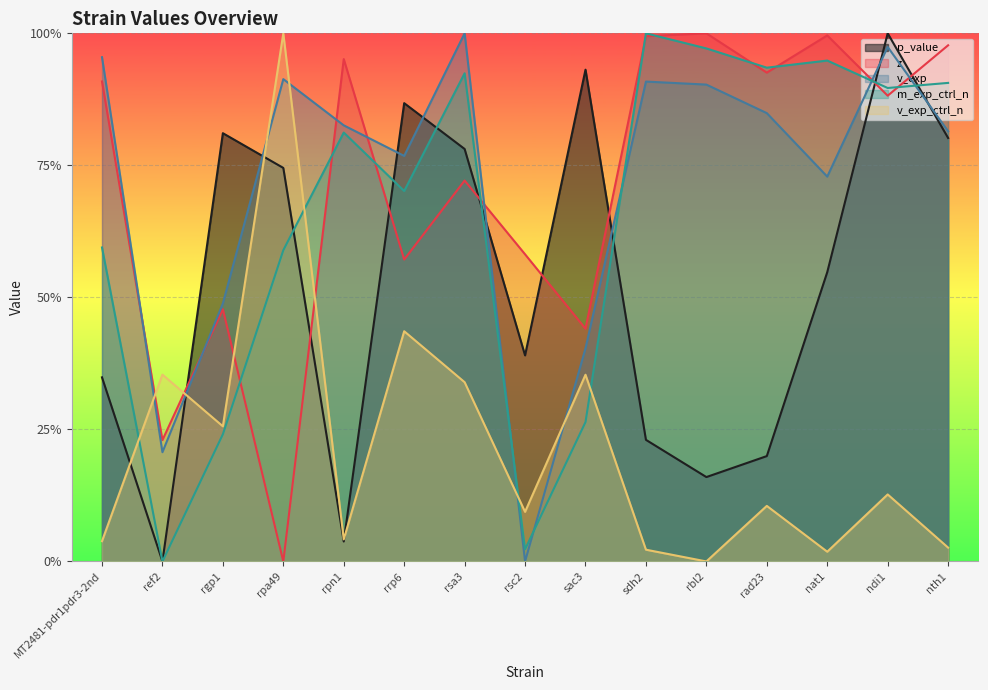

What is the difference between the z values at ndi1 and rsa3?

0.2